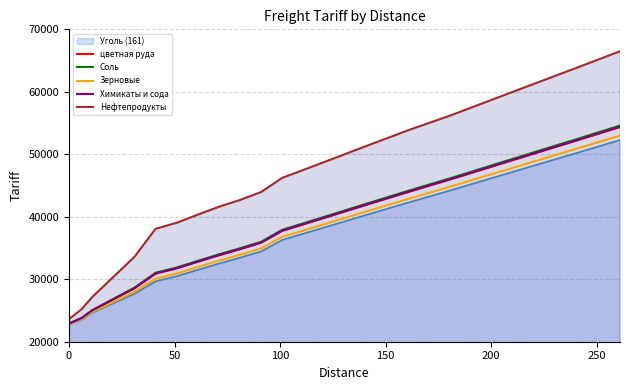

True or false: цветная руда and Соль cross at least once.

False